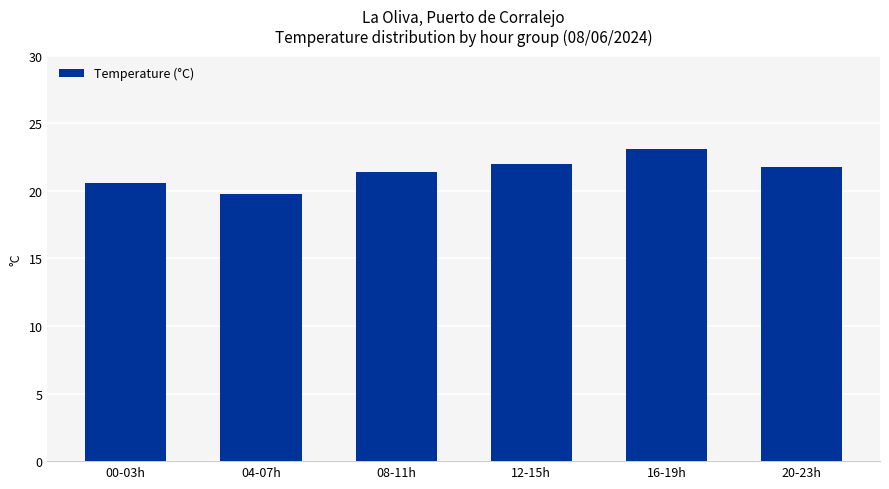

What value does the data have at 04-07h?

19.8